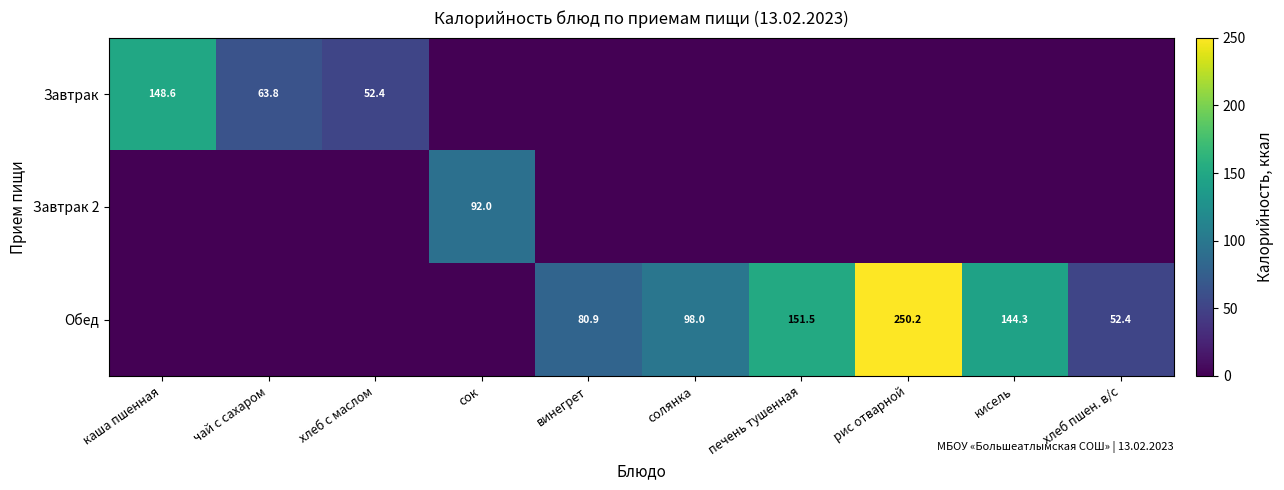

At how many categories does at least one series exceed 144?

4